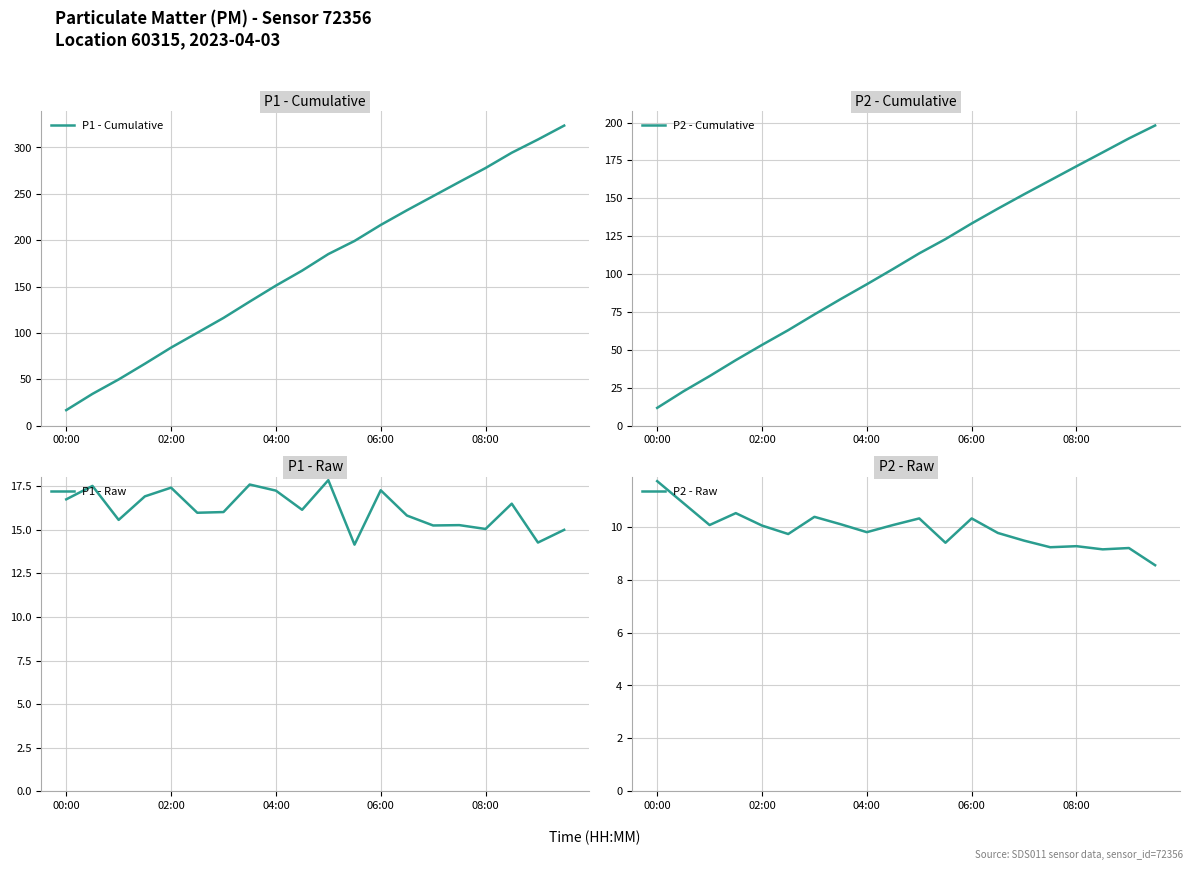

True or false: P2 - Raw has a value of 10.1 at 7.

True